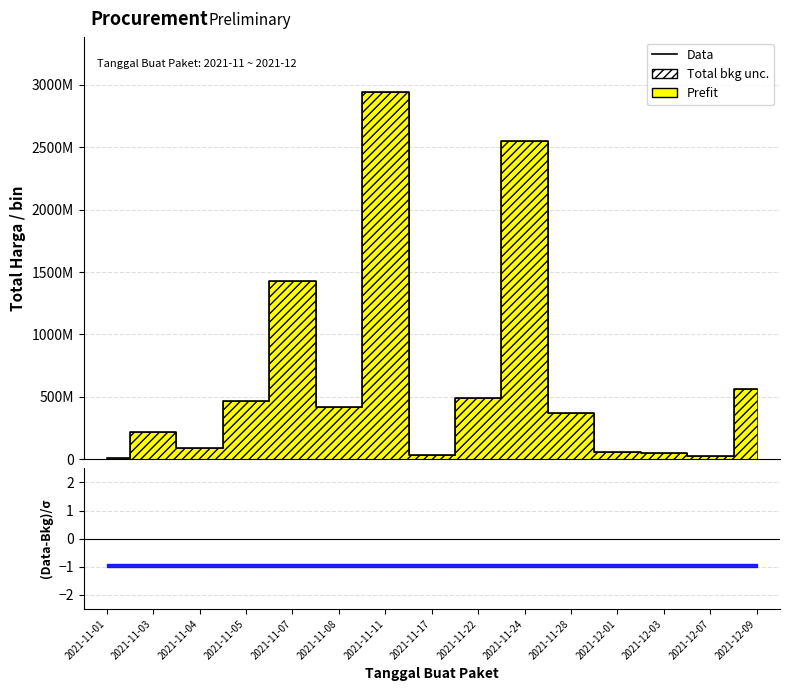

Approximately how many times larger is the value at 2021-11-08 compared to 2021-12-01?

7.5